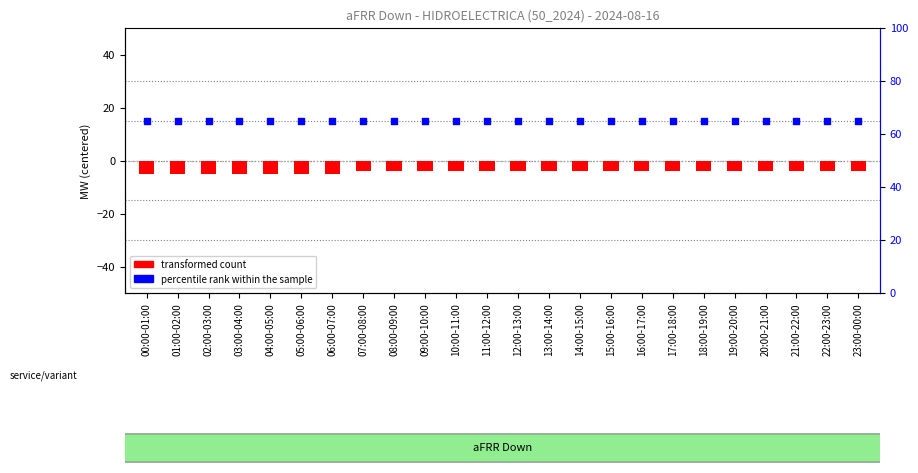

Which series has the widest spread of Y values?

transformed count